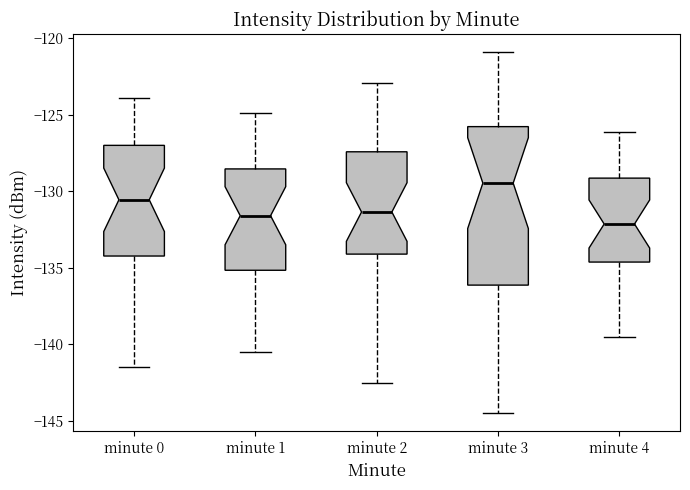

Where does the lower whisker of the box for minute 0 end on the y-axis? The values are not printed on the chart, so give them approximately, as read against the axis.

-141.5